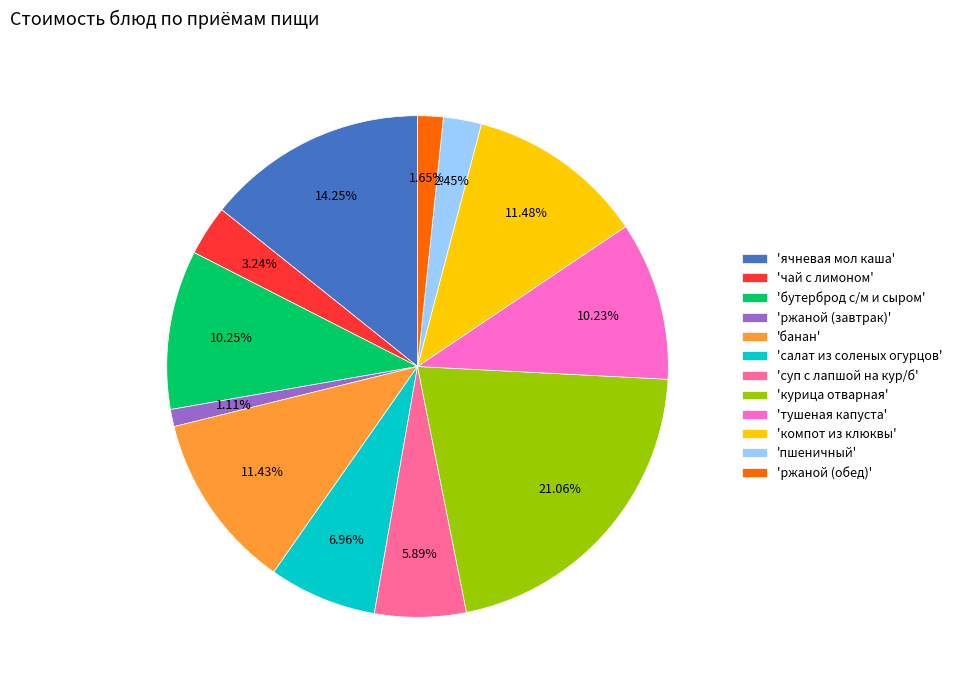

Is there any slice that represents more than half of the pie?

No